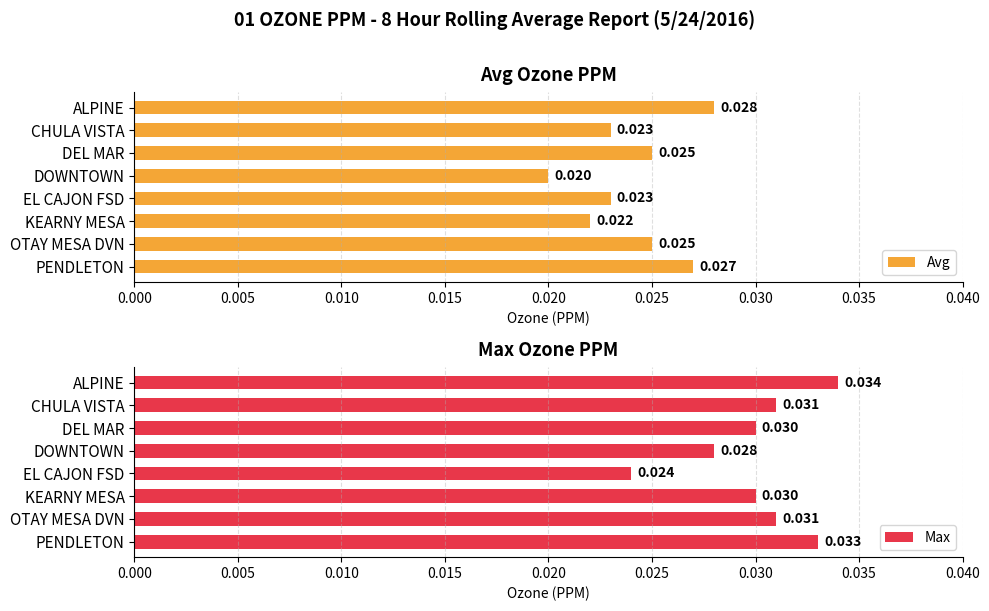

At which label does Max reach its minimum?

EL CAJON FSD